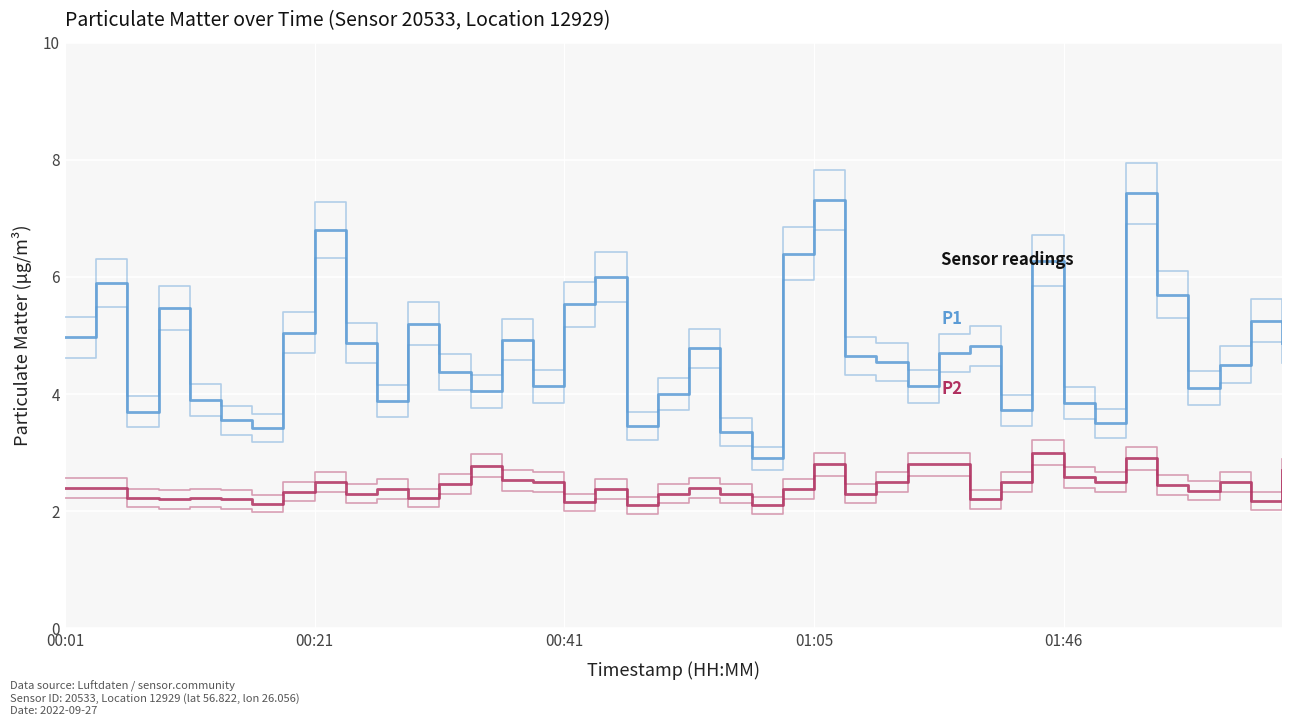

What is the total value across all series at 28?

7.5